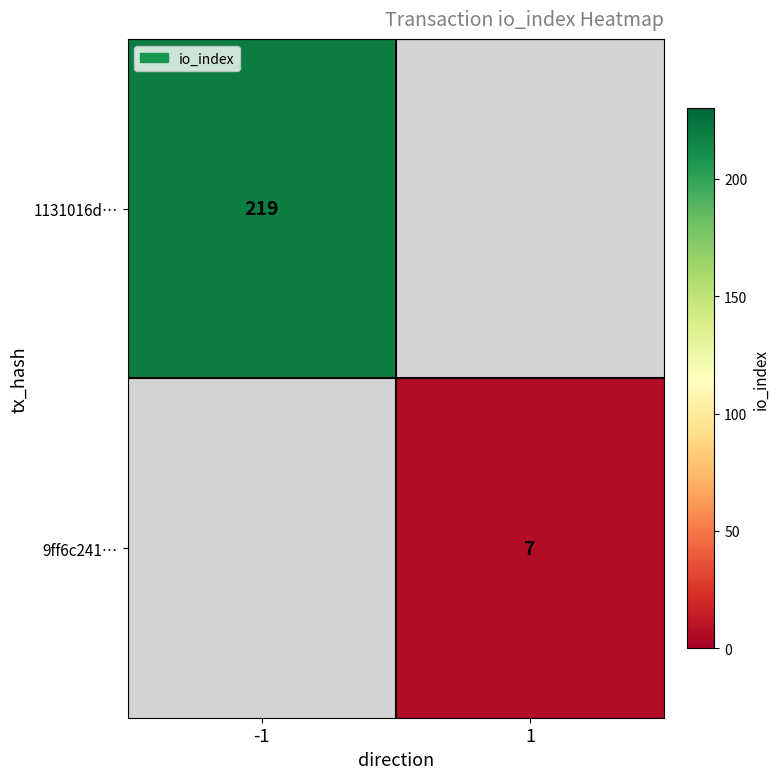

True or false: 9ff6c241… has a value of 10 at 1.

False